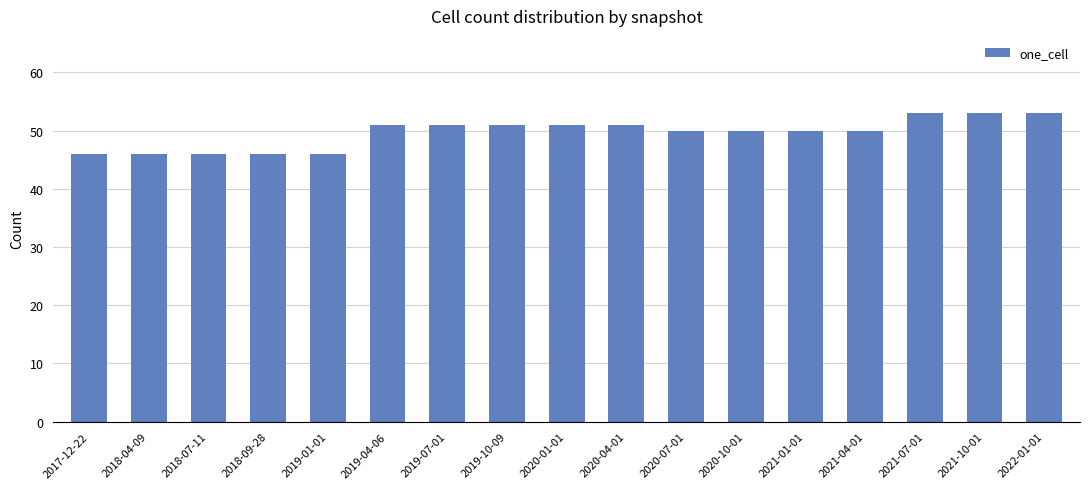

How many distinct data groups are displayed?

1